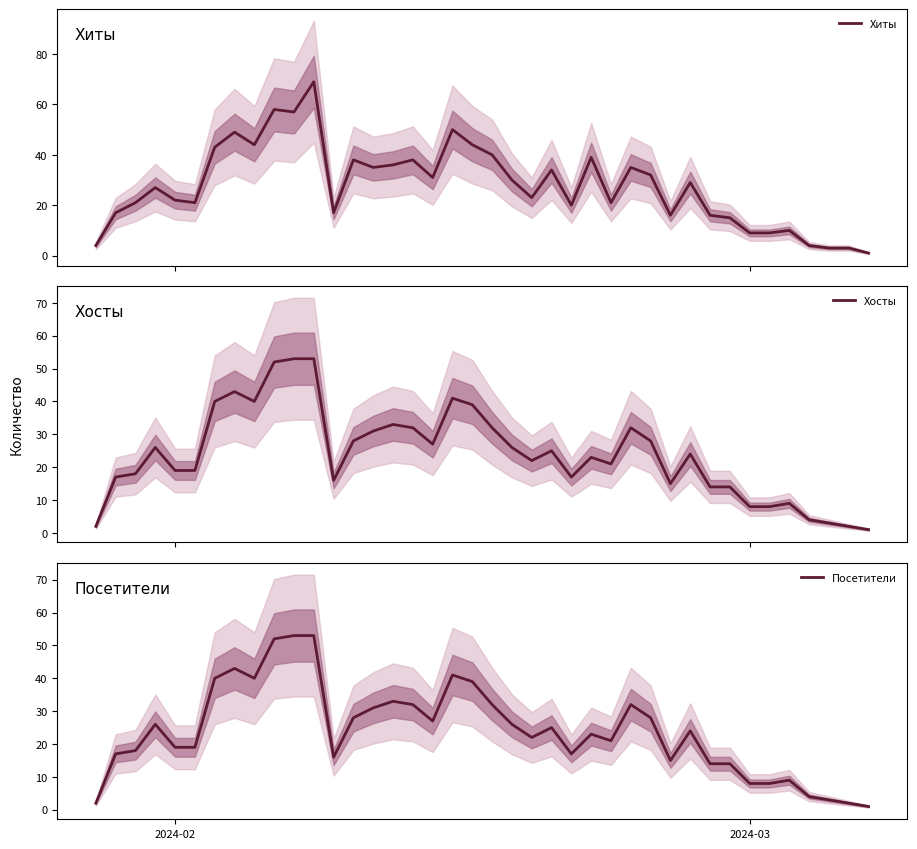

In Хиты, how many points are higher than both neighbors (excluding endpoints)?

12